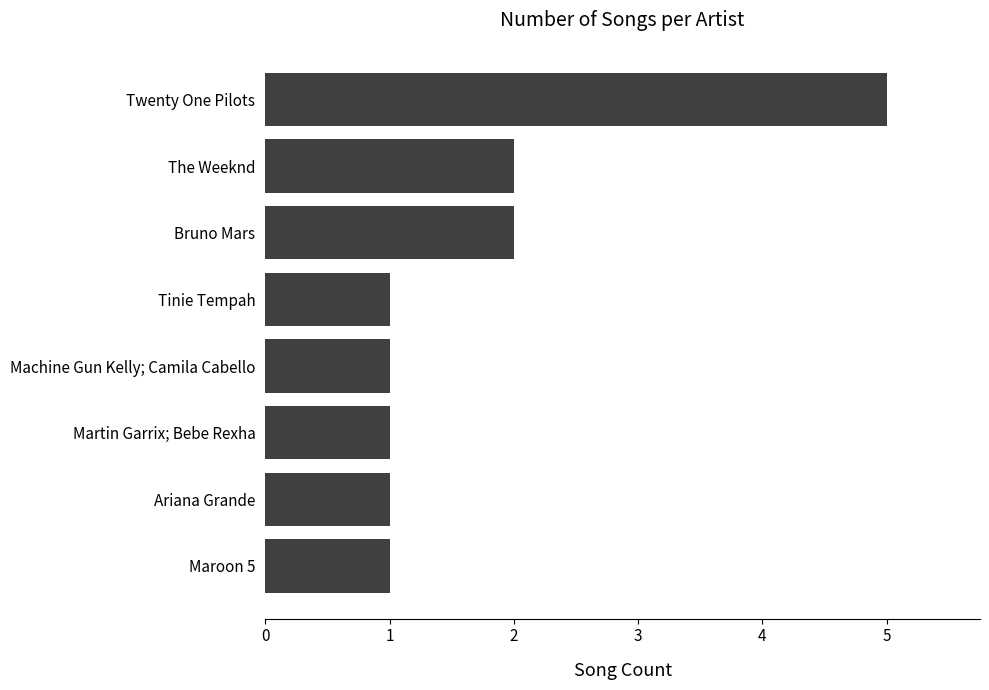

How many bars are there in total?

8